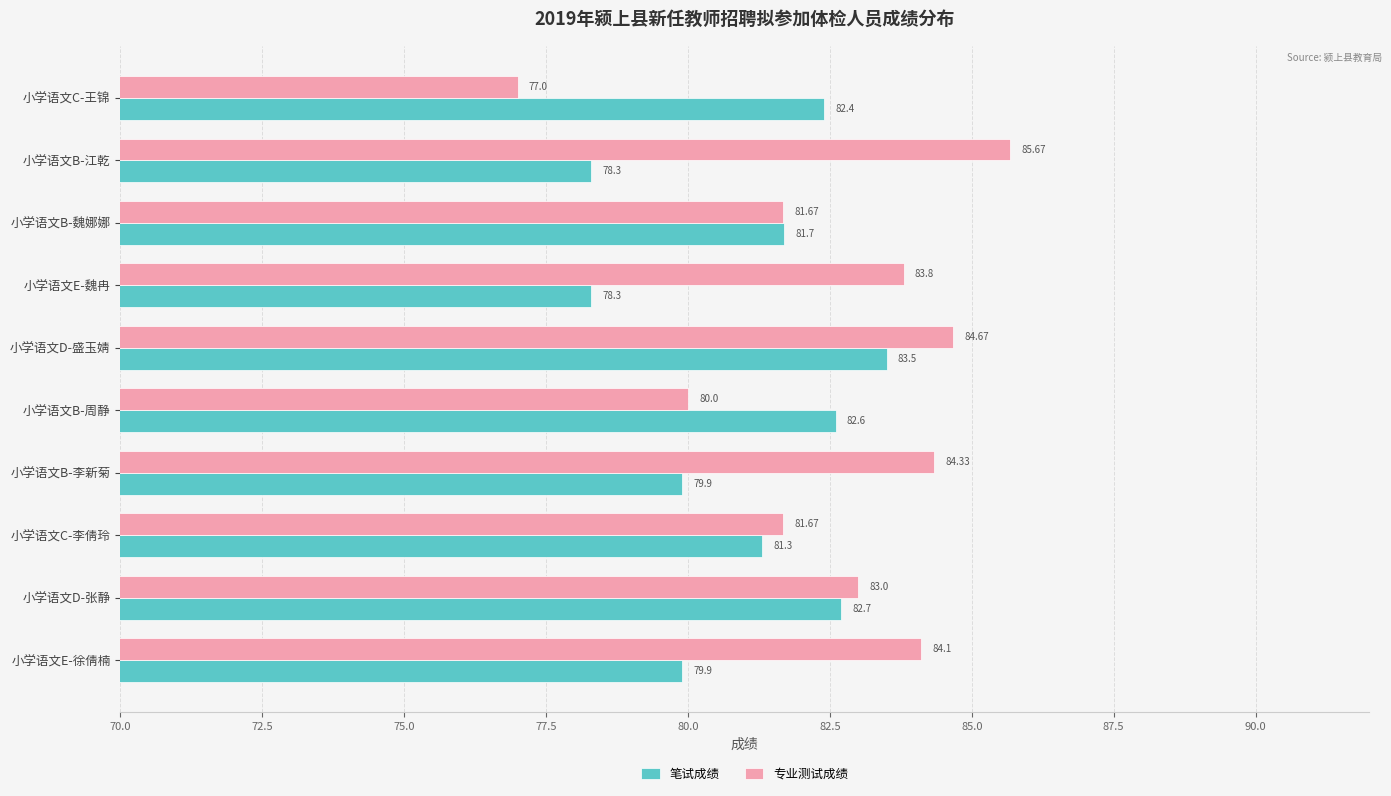

At which category does the chart reach its peak across all series?

小学语文B-江乾